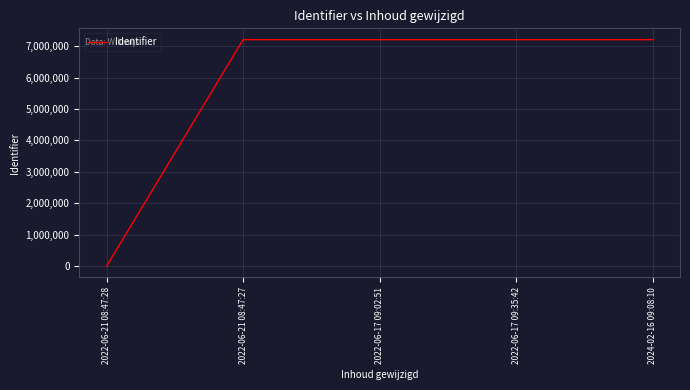

Approximately how many times larger is the value at 2022-06-17 09:35:42 compared to 2022-06-21 08:47:27?

1.0